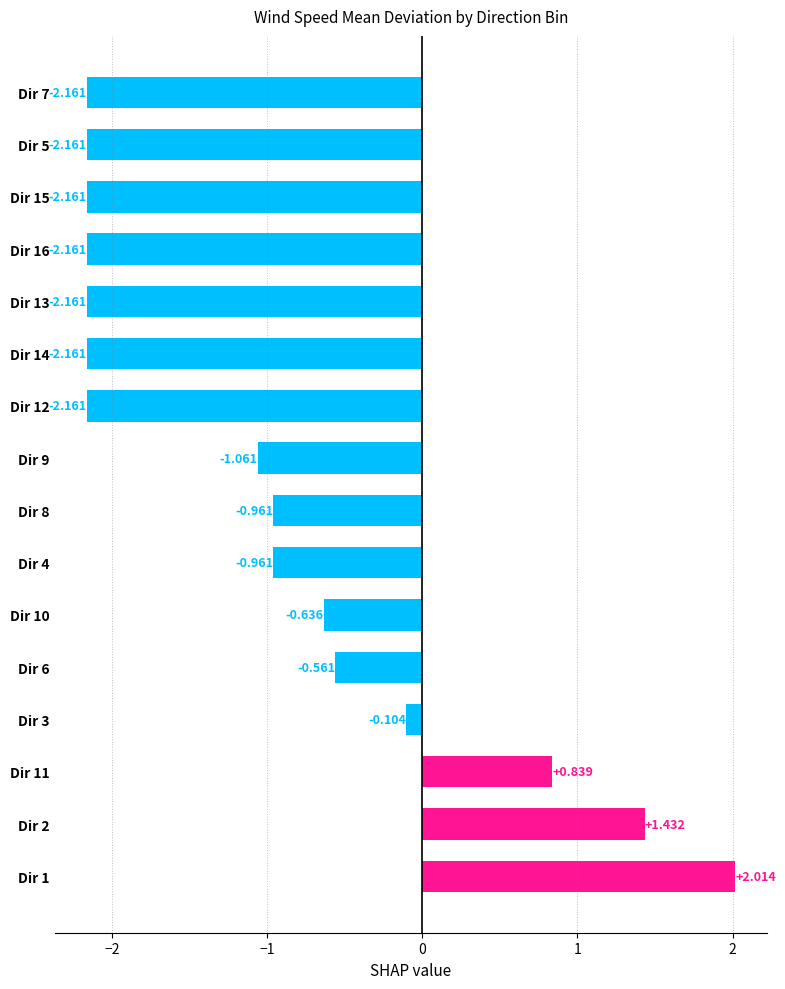

How many values are below zero?

13